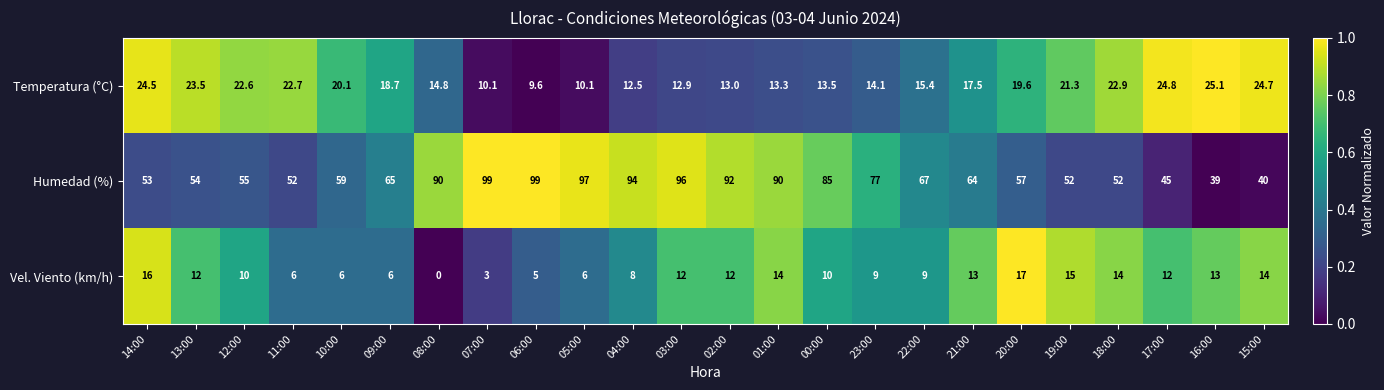

True or false: Temperatura (°C) has a value of 15.1 at 18:00.

False